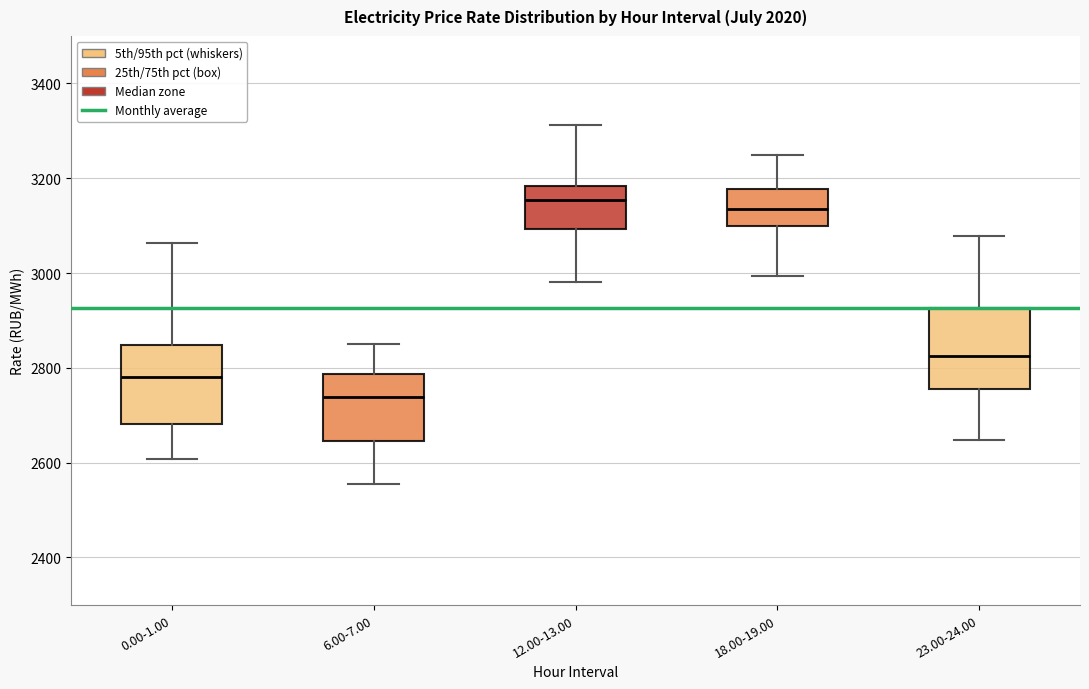

Reading left to right, transcribe this box plot: for each box, give where its median line is, the range the box spans, and where its two whiskers end, as read against the y-axis. The values are not printed on the chart, so give them approximately, as read against the axis.

0.00-1.00: median 2780, box 2680 to 2840, whiskers 2600 to 3060
6.00-7.00: median 2740, box 2640 to 2780, whiskers 2560 to 2860
12.00-13.00: median 3160, box 3100 to 3180, whiskers 2980 to 3320
18.00-19.00: median 3140, box 3100 to 3180, whiskers 3000 to 3240
23.00-24.00: median 2820, box 2760 to 2920, whiskers 2640 to 3080